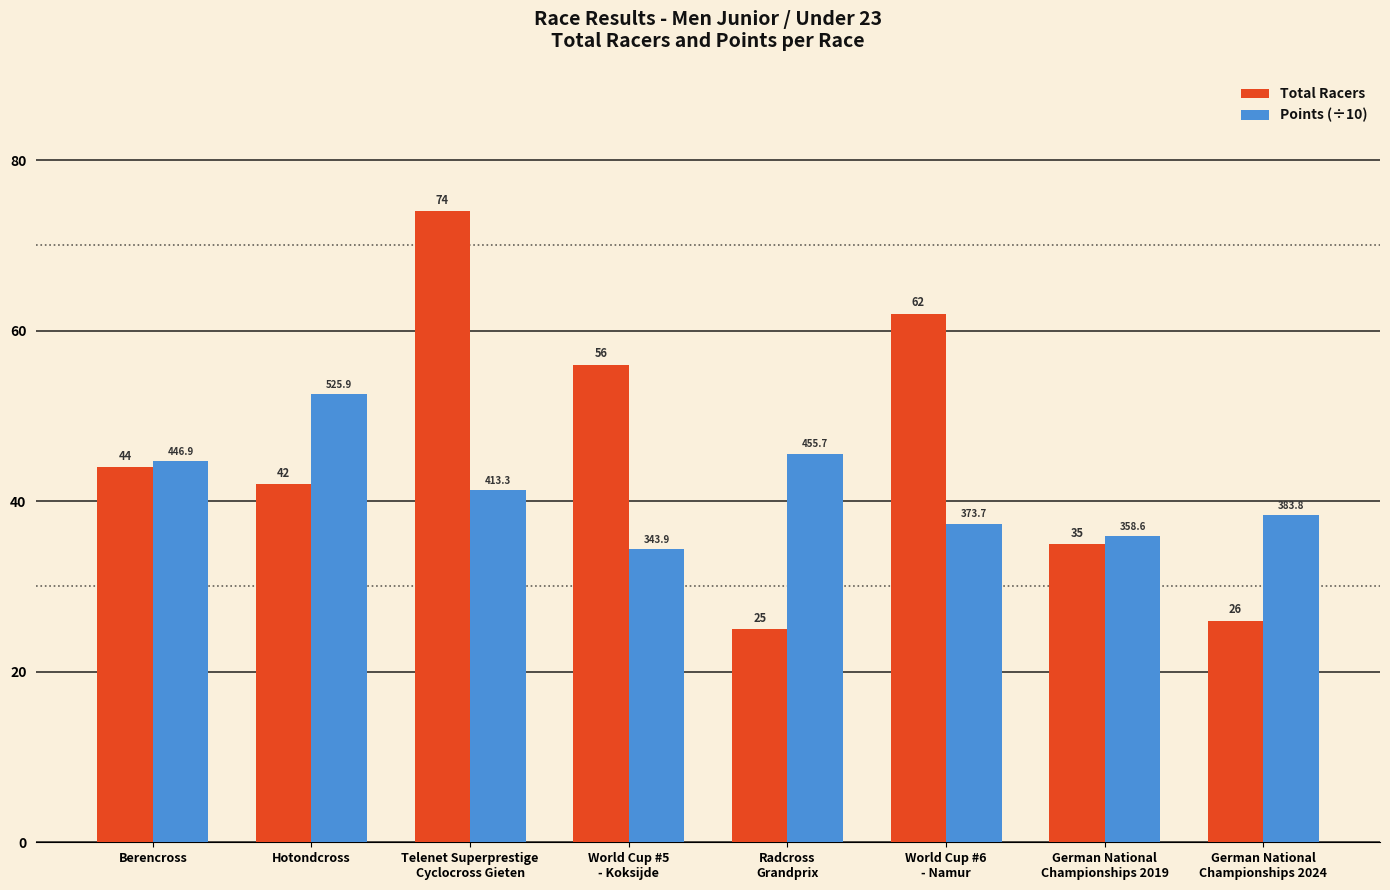

Reading right to left, what are all the values shown in this chart?

Total Racers: German National
Championships 2024=26.0	German National
Championships 2019=35.0	World Cup #6
- Namur=62.0	Radcross
Grandprix=25.0	World Cup #5
- Koksijde=56.0	Telenet Superprestige
Cyclocross Gieten=74.0	Hotondcross=42.0	Berencross=44.0
Points (÷10): German National
Championships 2024=38.4	German National
Championships 2019=35.9	World Cup #6
- Namur=37.4	Radcross
Grandprix=45.6	World Cup #5
- Koksijde=34.4	Telenet Superprestige
Cyclocross Gieten=41.3	Hotondcross=52.6	Berencross=44.7